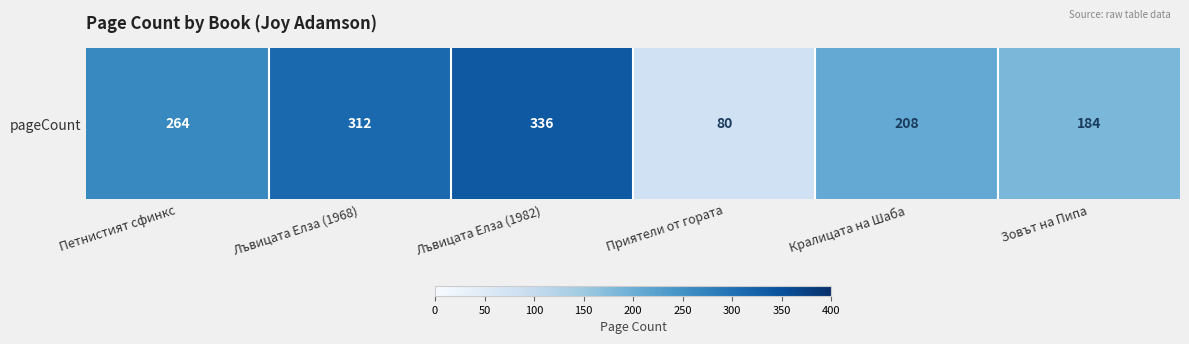

How many data points are less than 264?

3